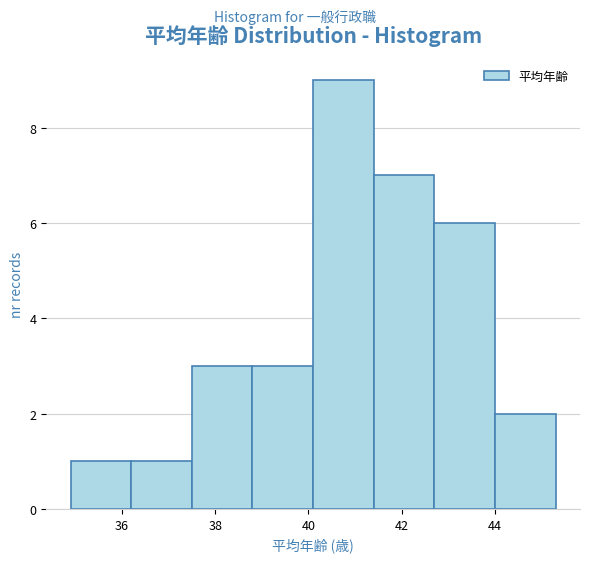

Which range on the x-axis has the tallest bar?

40.1 to 41.4